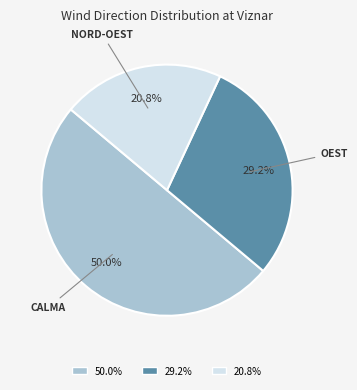

To the nearest percent, what is the average slice percentage?

33%